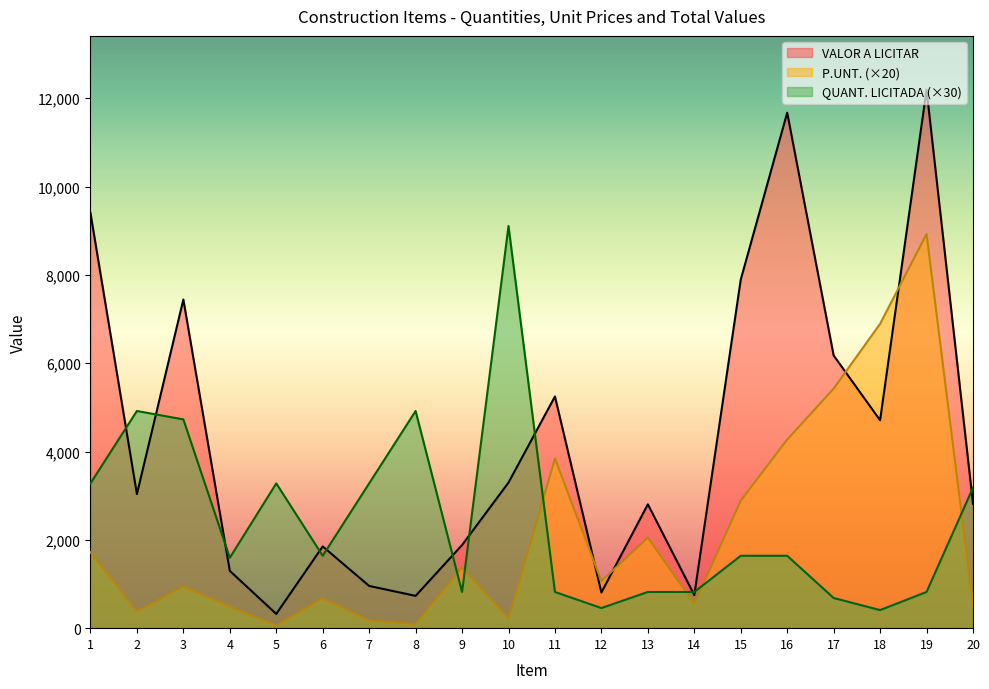

What value does the QUANT. LICITADA series have at 9?

819.6